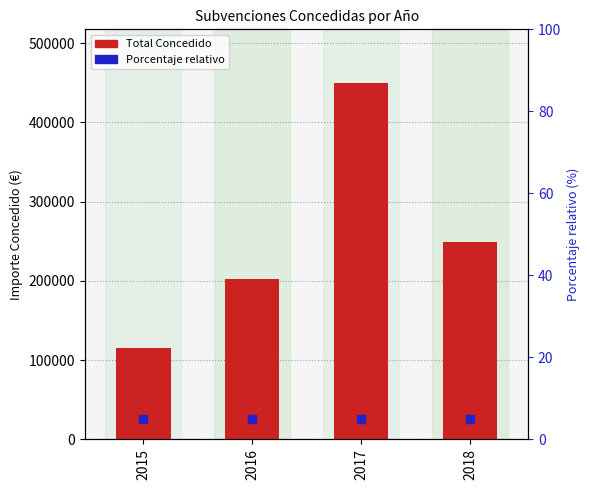

What is the total value across all series at 2017?

449890.3